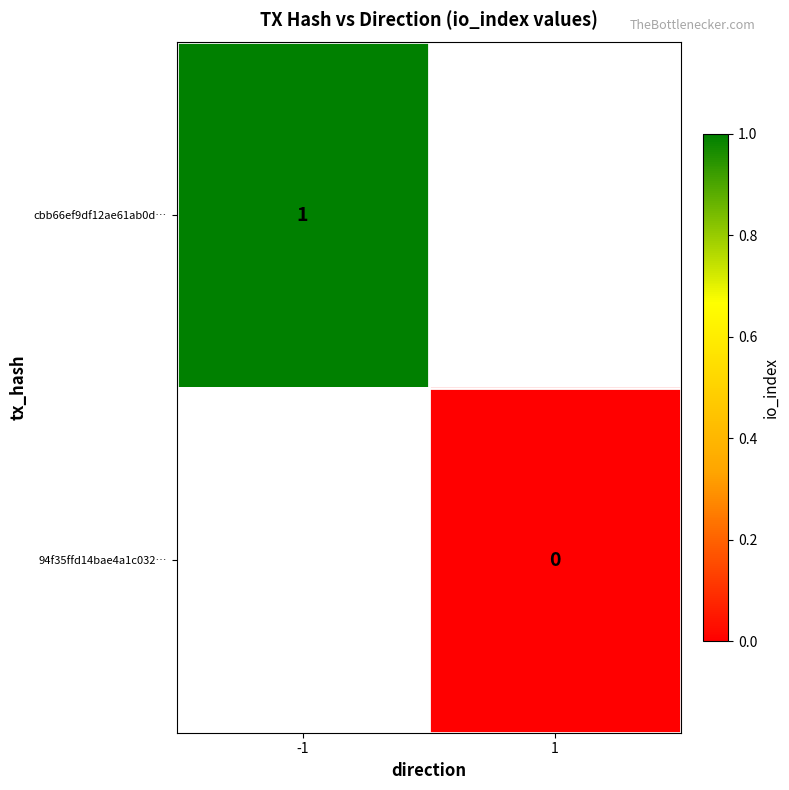

The value of cbb66ef9df12ae61ab0d… at -1 is 2. True or false?

False